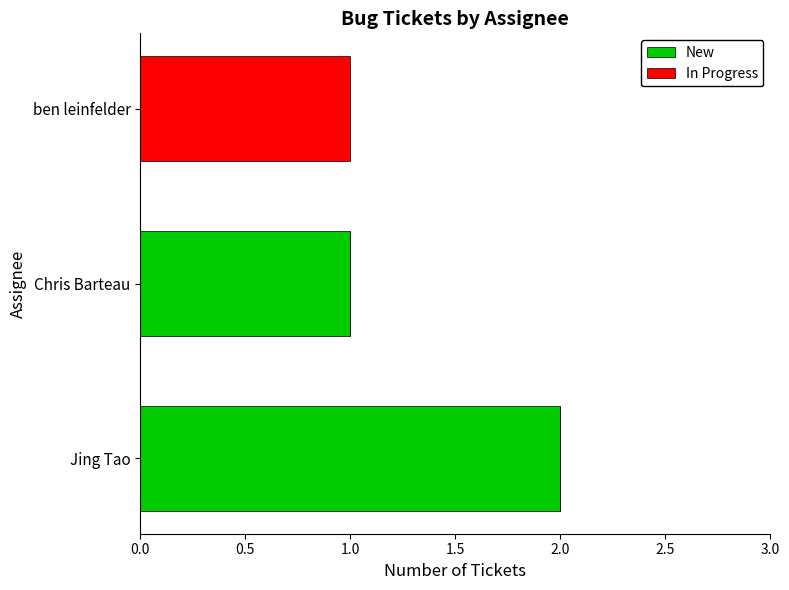

At which category is the sum across all series the highest?

Jing Tao